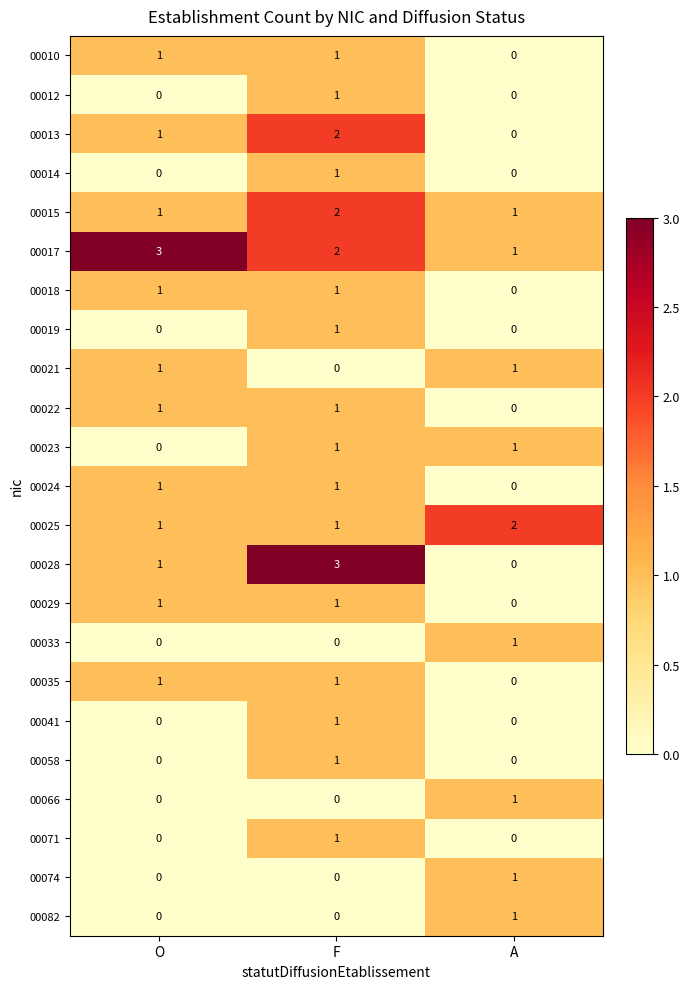

Which series changed the most between F and A?

00028